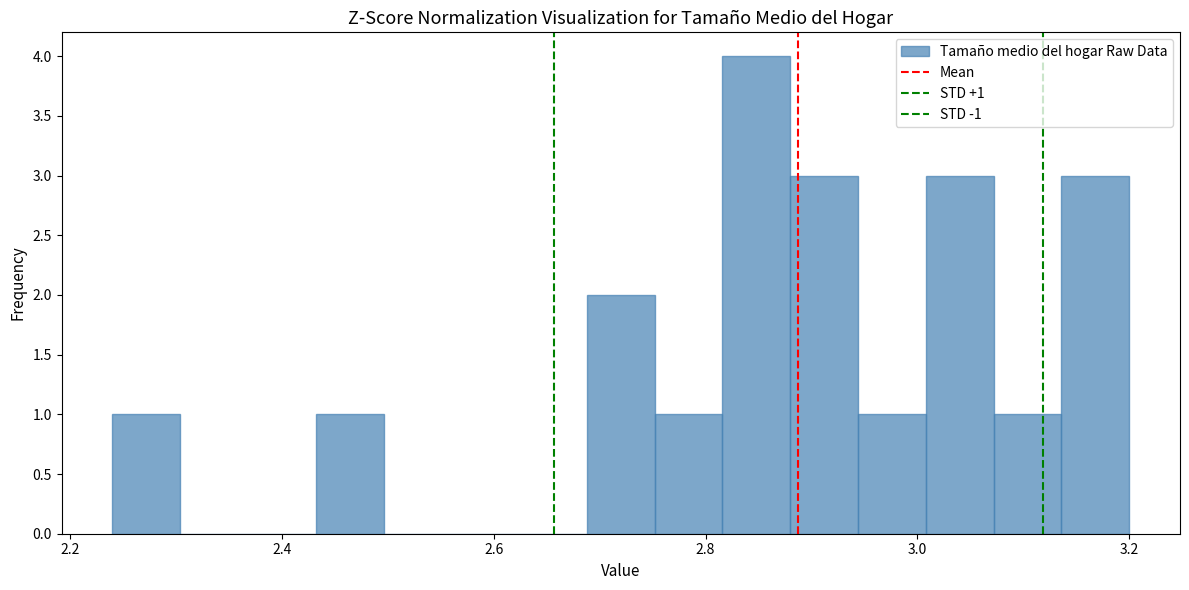

Read against the x-axis, roughly where is the centre of the tallest bar?

2.84